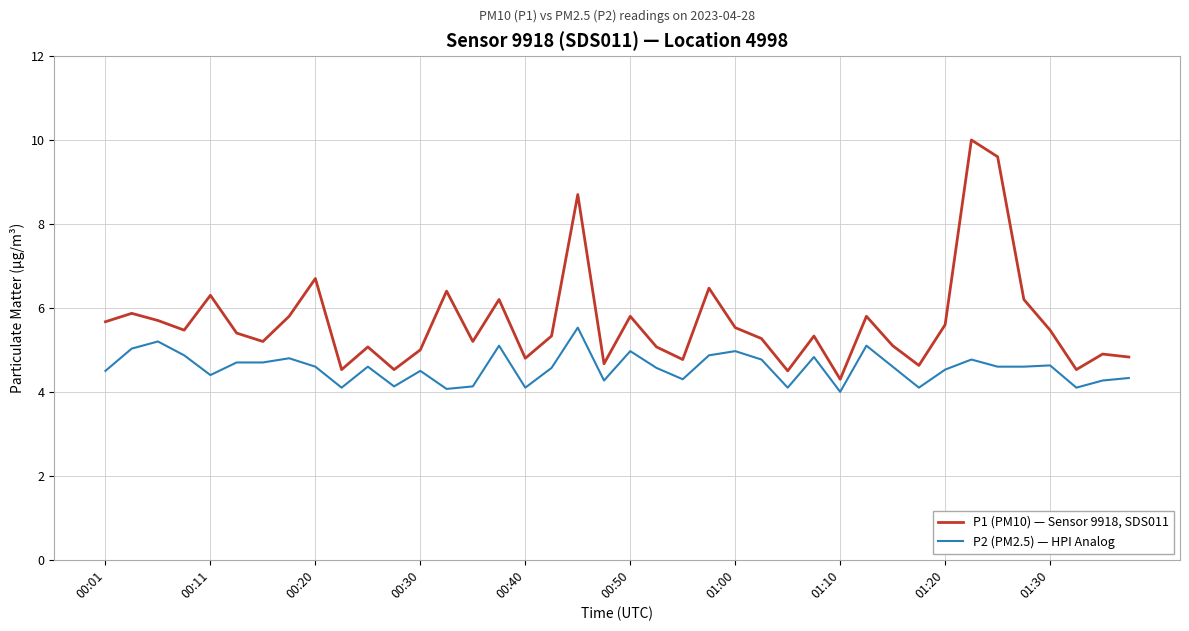

Which series has the largest total across all categories?

P1 (PM10) — Sensor 9918, SDS011